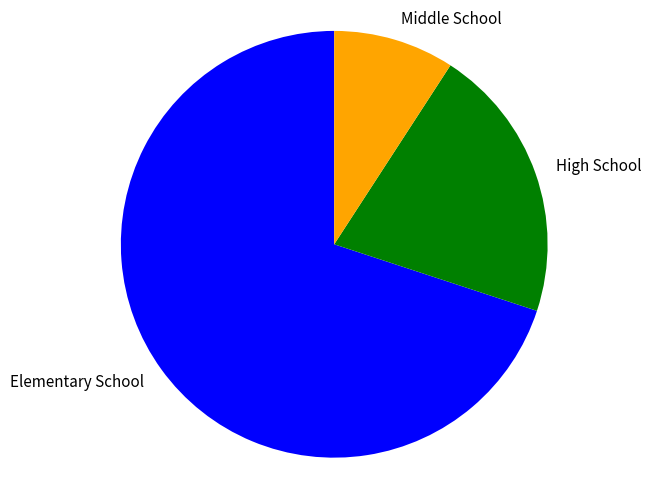

How many segments does this pie chart have?

3